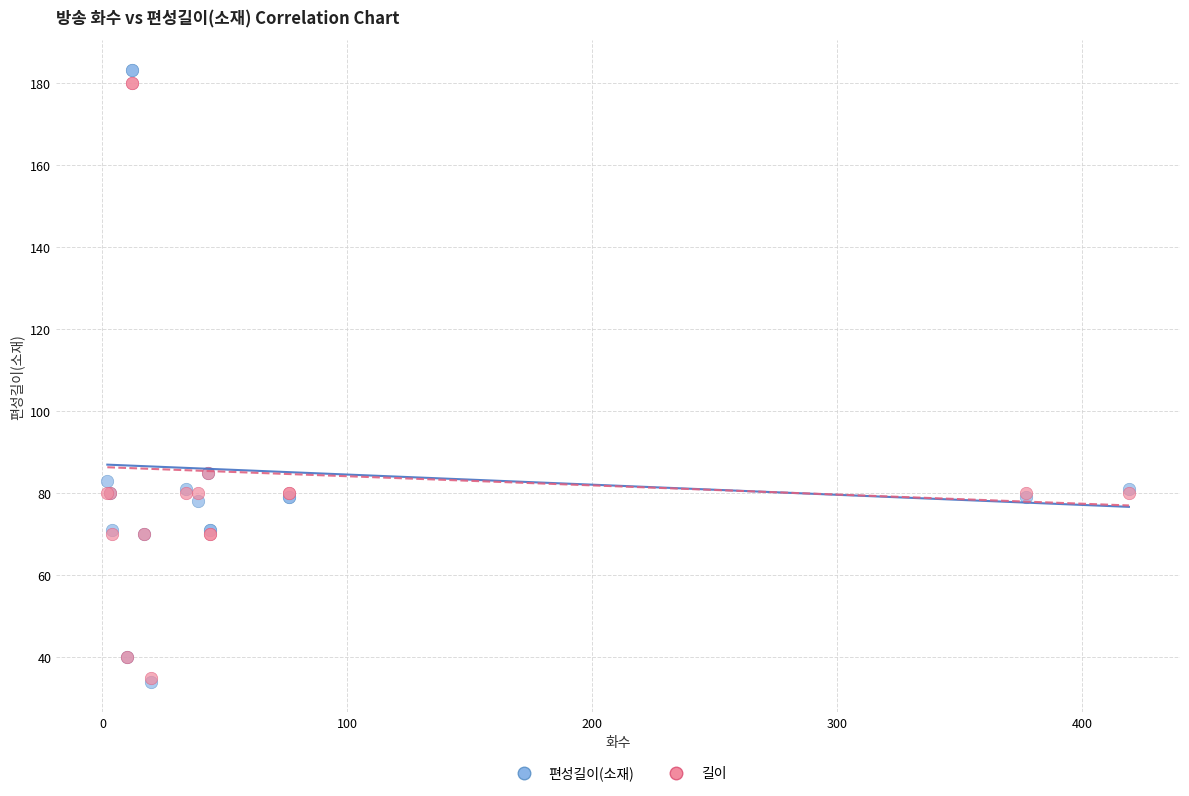

What are all the series names shown in the legend?

편성길이(소재), 길이